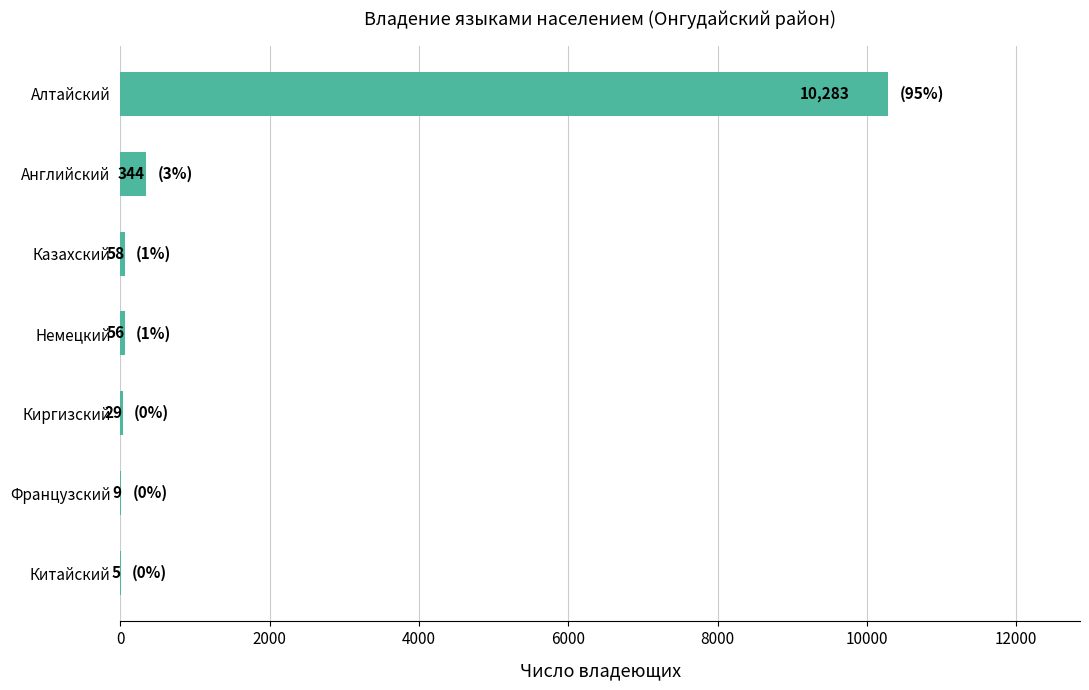

What is the sum of all values?

10784